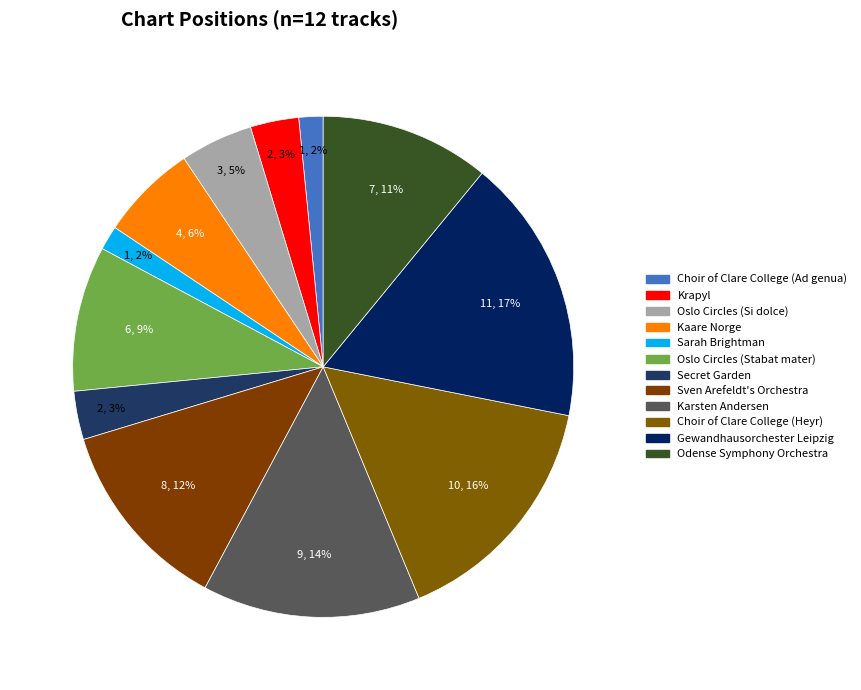

What is the change in value from Secret Garden to Odense Symphony Orchestra?

+5